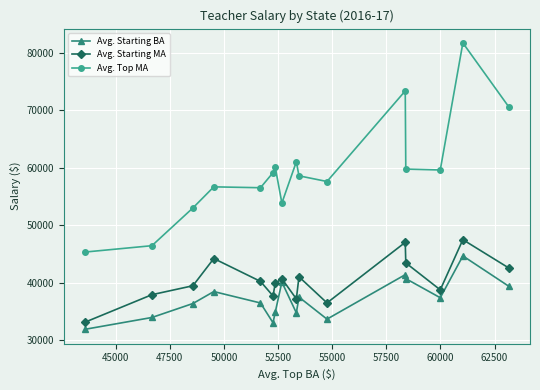

Which series has the largest range (max minus min)?

Avg. Top MA